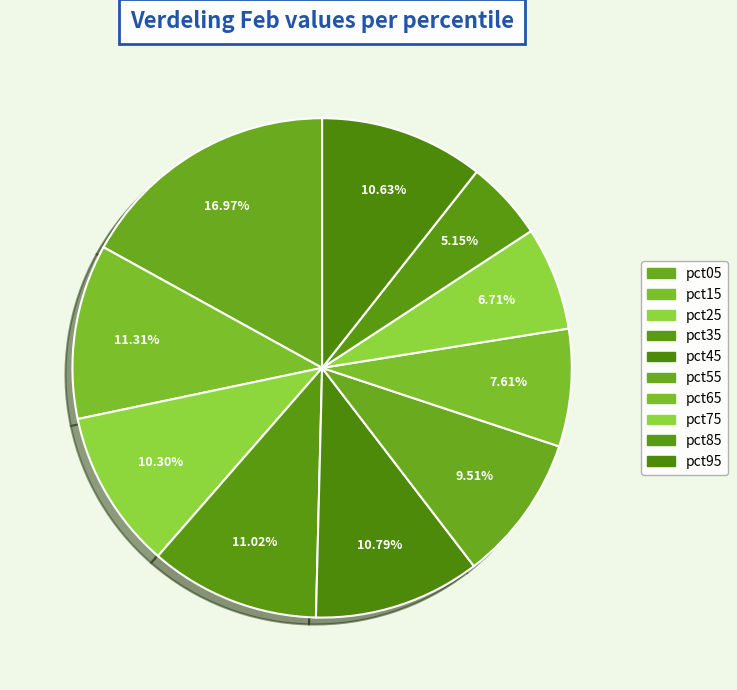

True or false: pct35 accounts for 11% of the total.

True